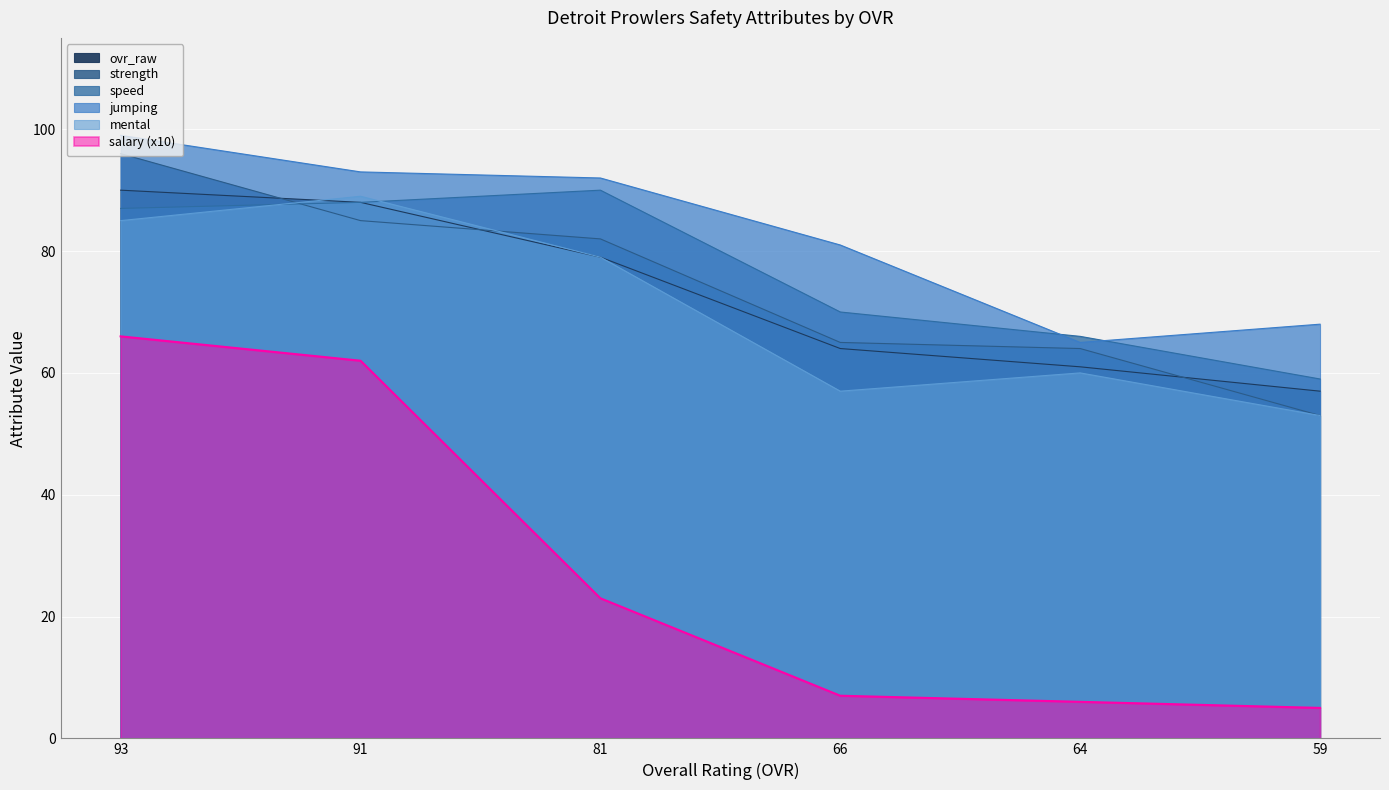

What is the maximum value shown in the chart?

99